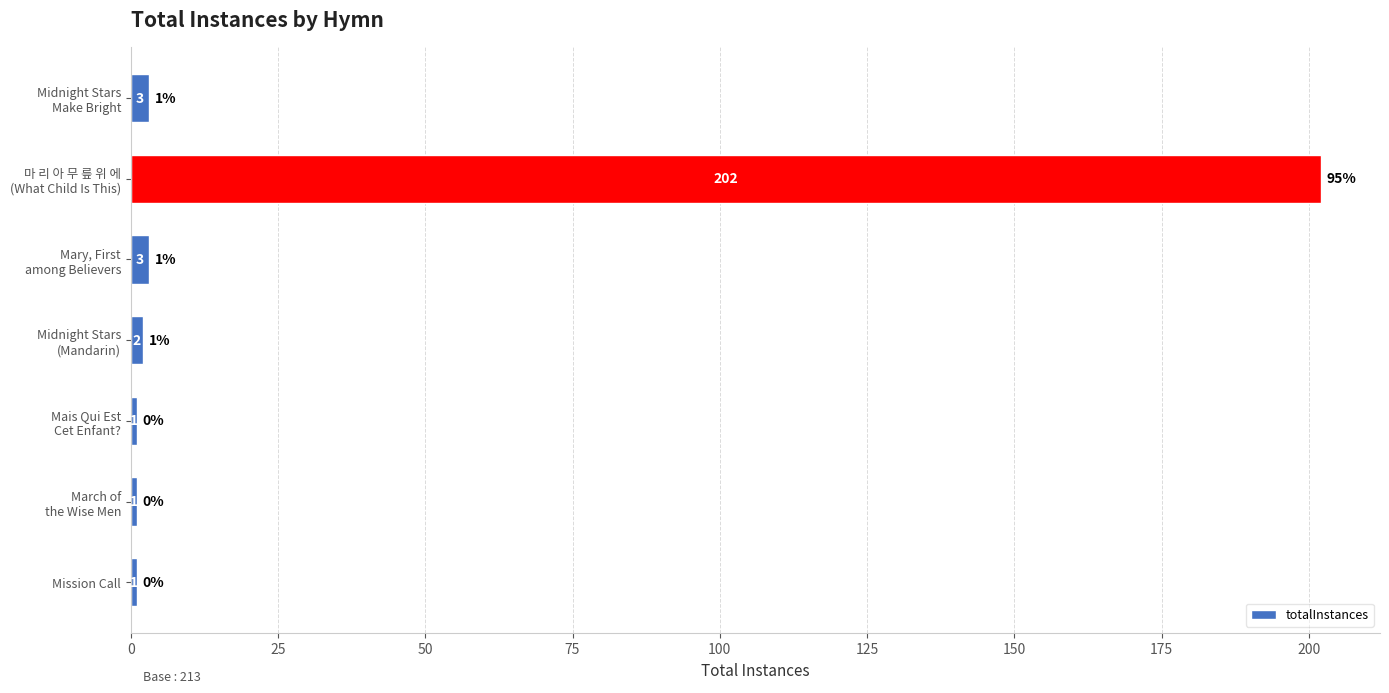

How many data points does each series have?

7